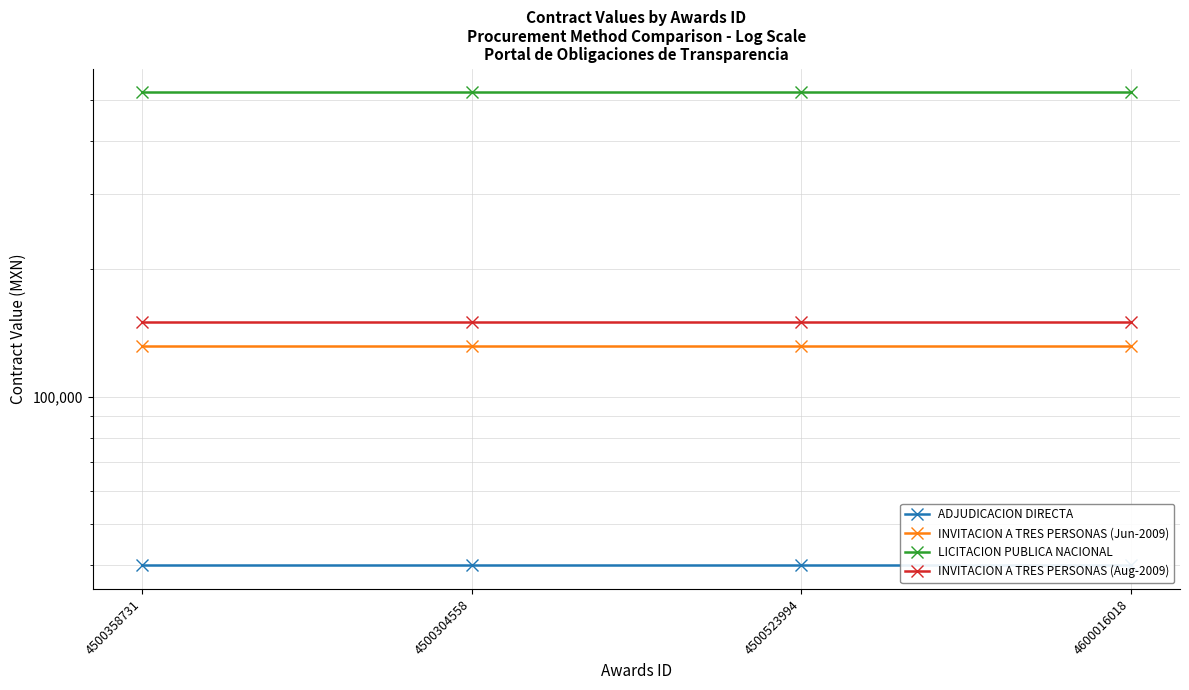

What position from the right is 4500358731?

4